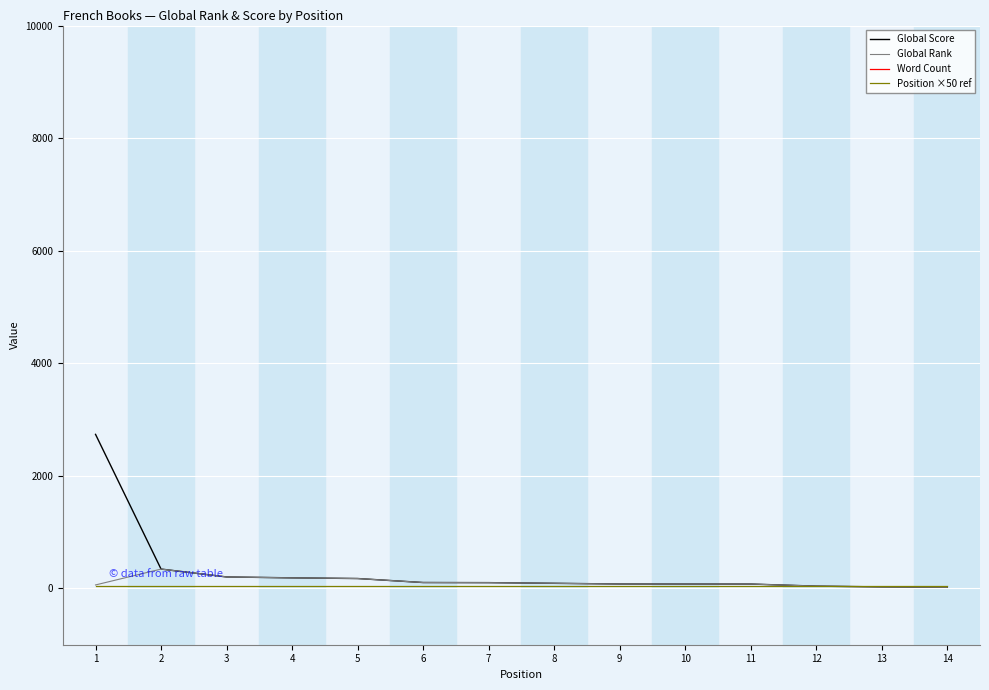

Which series changed the most between 8 and 11?

Global Score